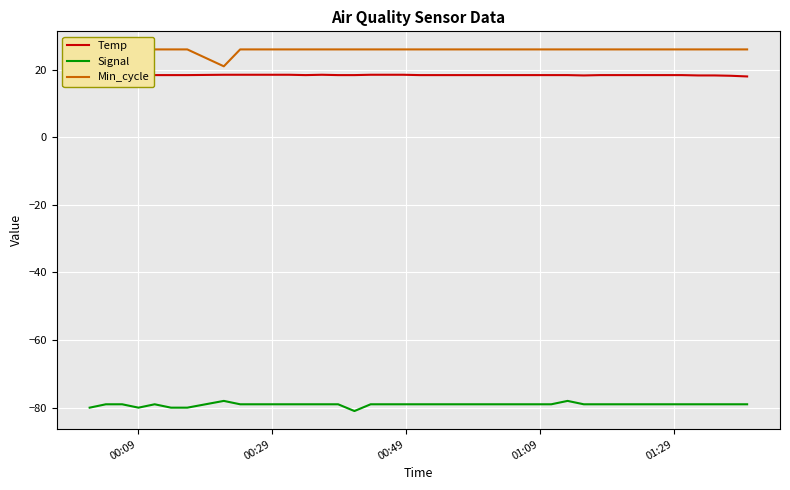

In Temp, how many points are lower than both neighbors (excluding endpoints)?

2